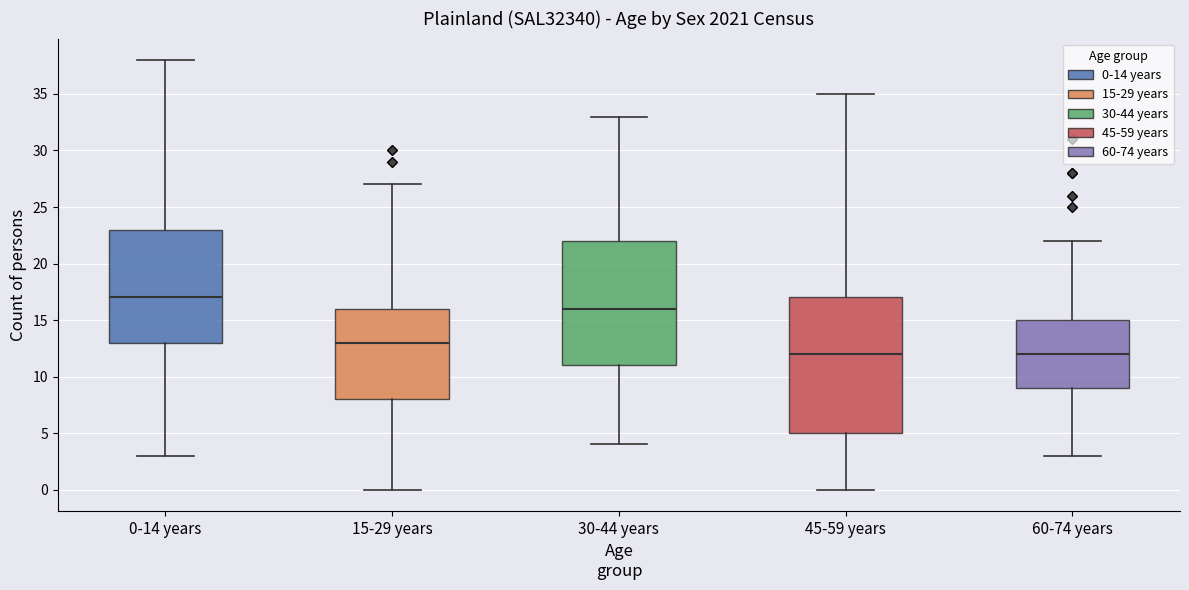

Comparing the boxes themselves (not the whiskers), which one is the tallest?

45-59 years